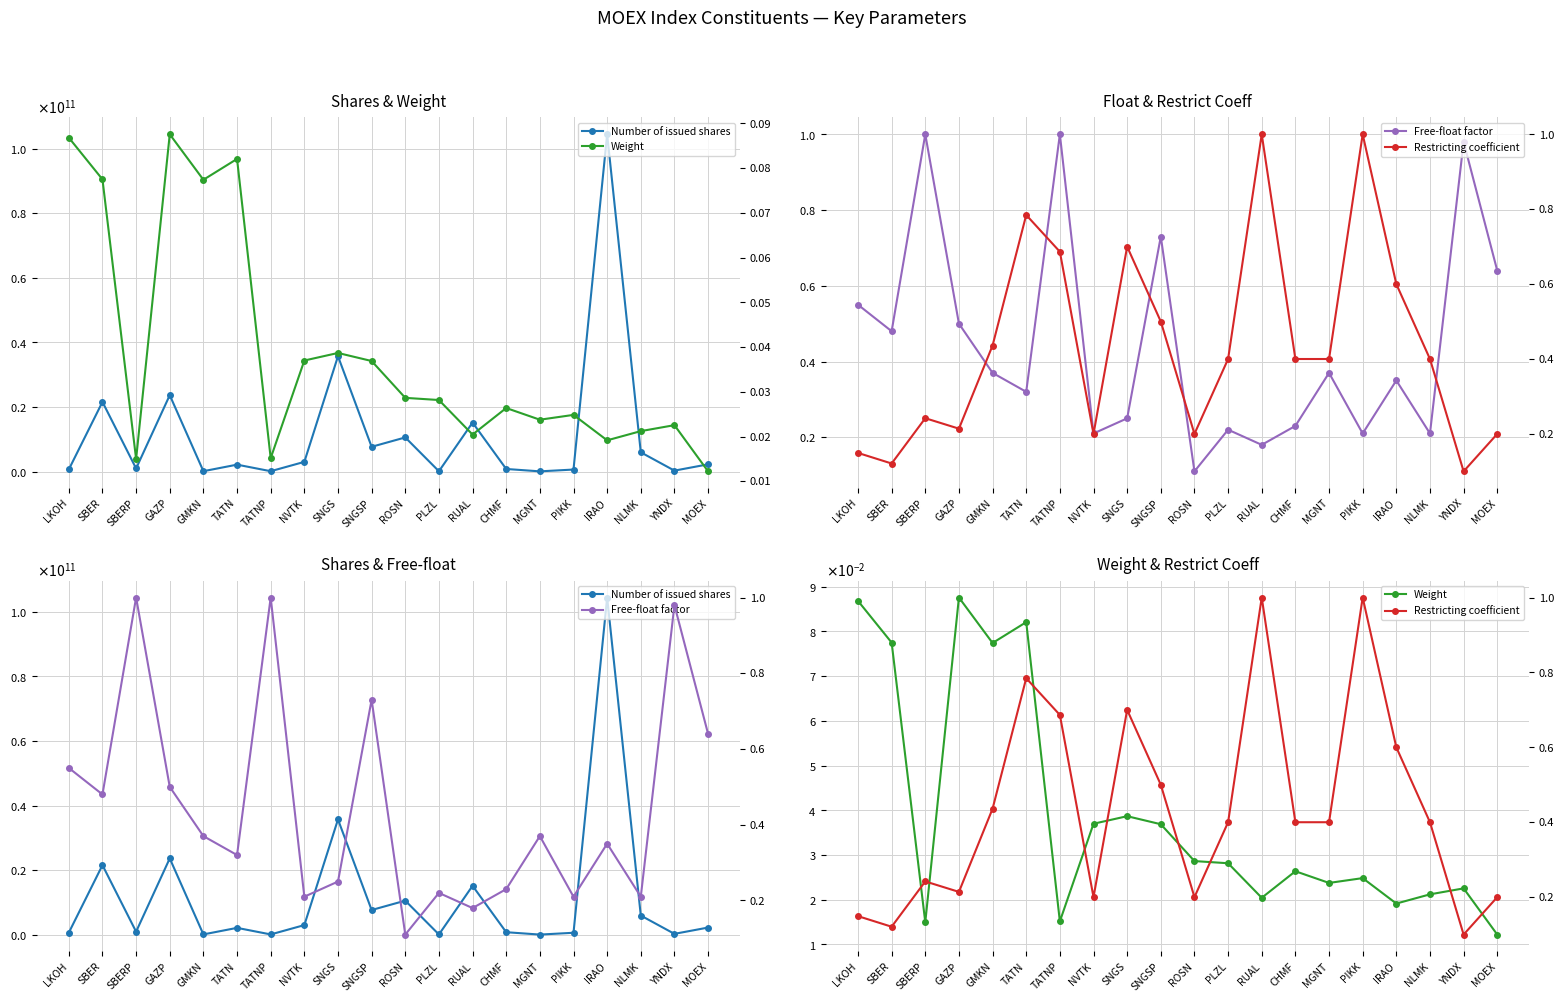

Which has a higher value, TATNP or SNGSP?

SNGSP